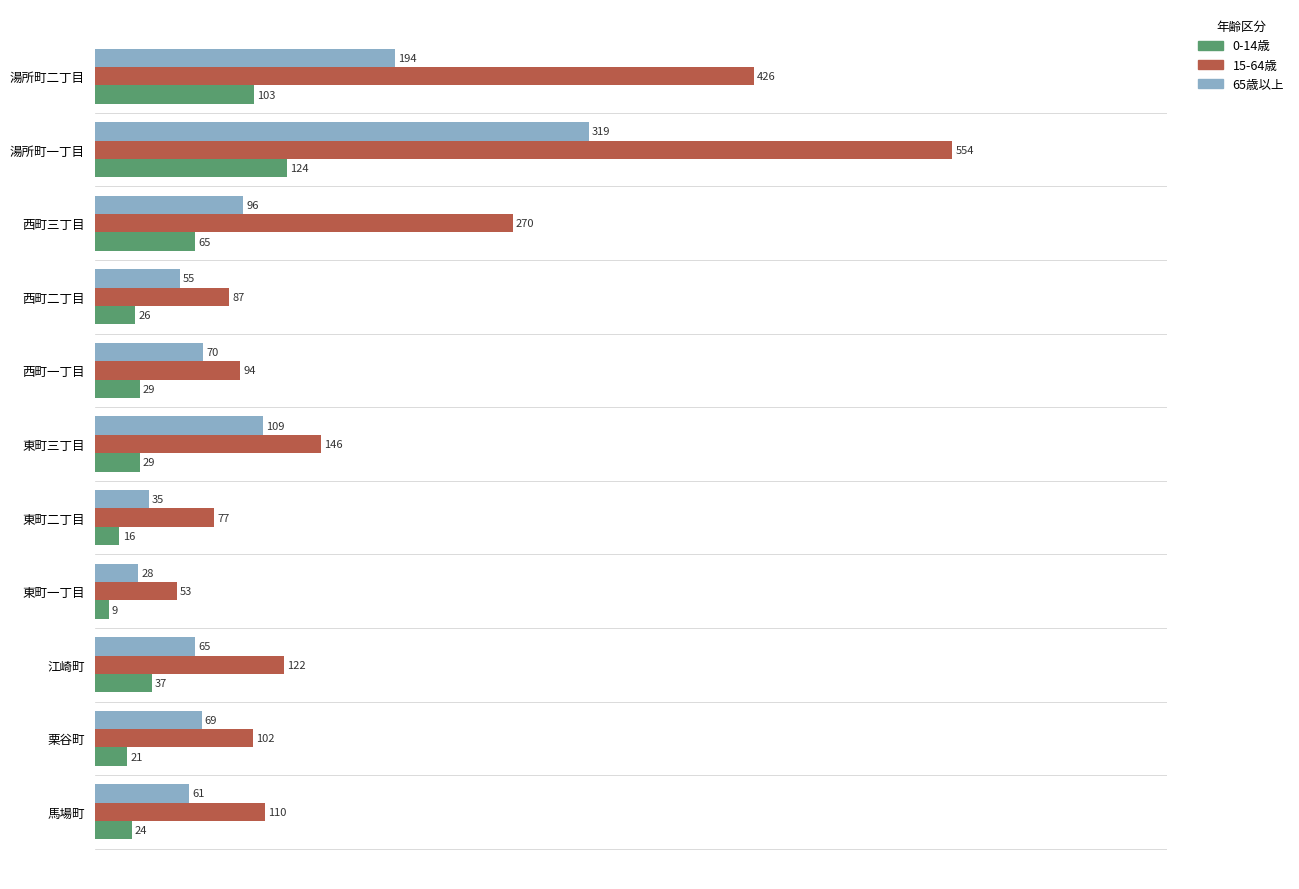

What is the maximum value for 0-14歳?

124